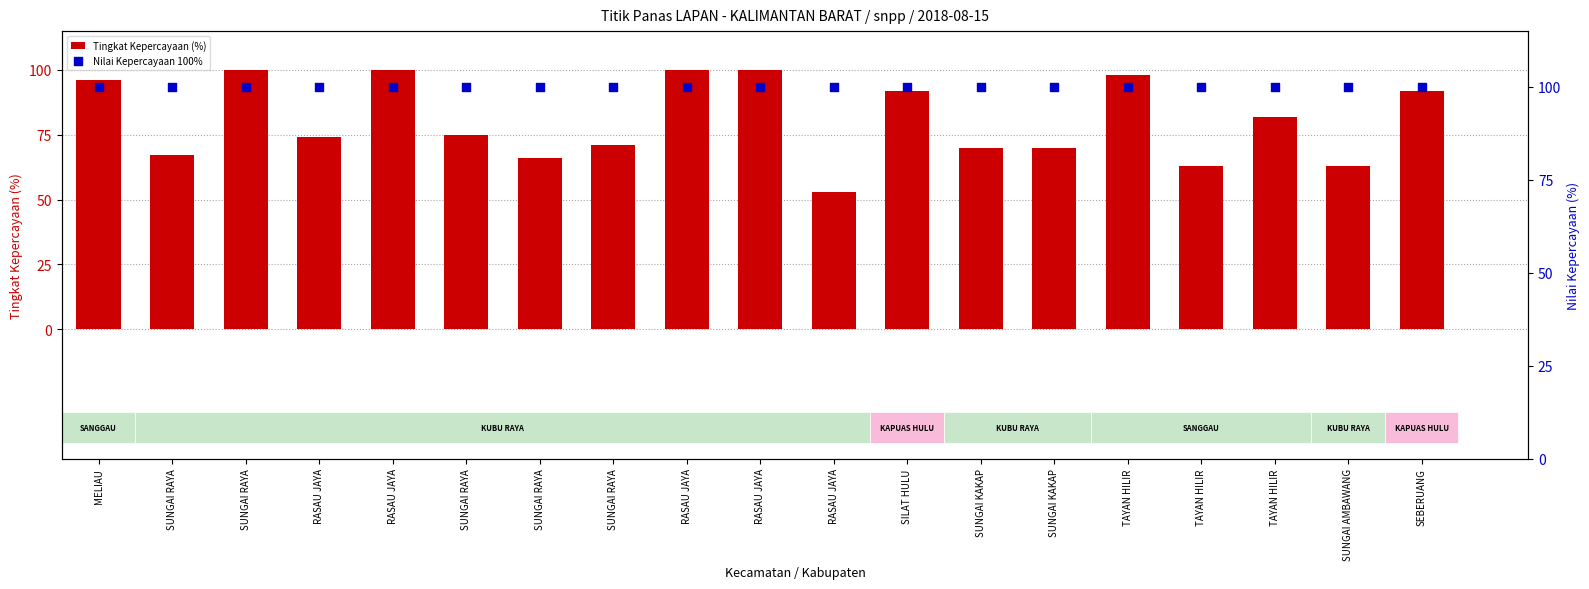

Which series reaches the minimum Y coordinate?

Tingkat Kepercayaan (%)